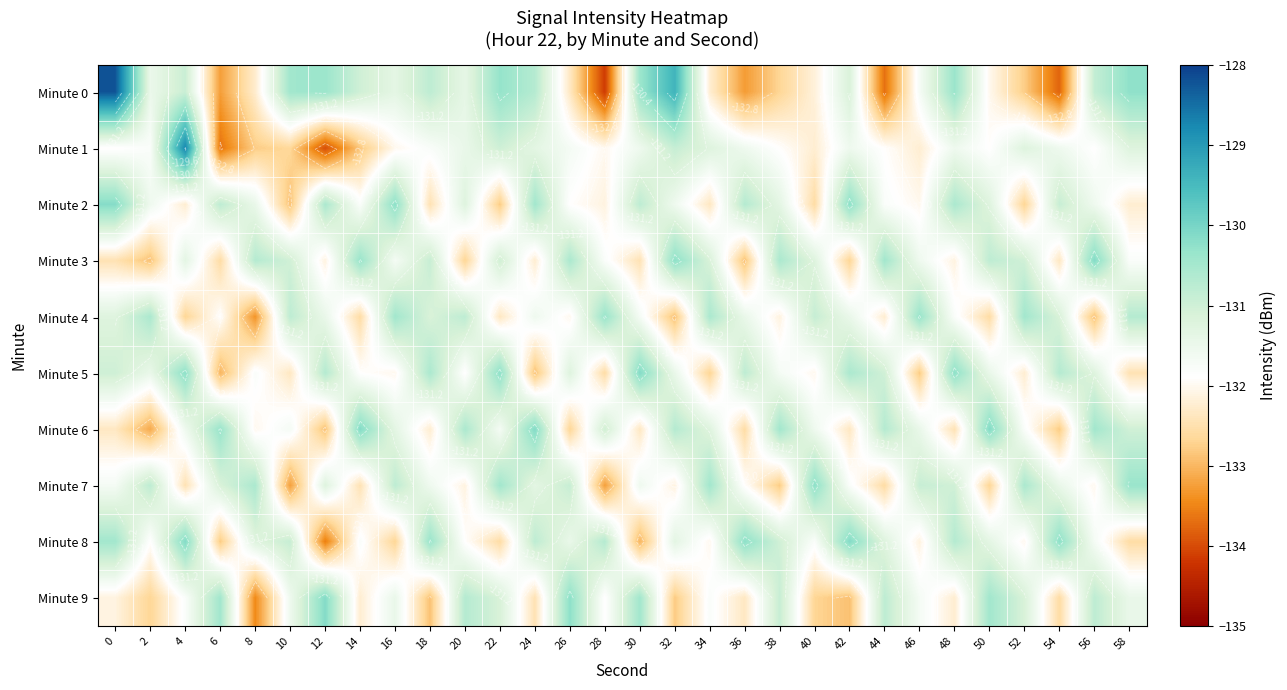

What is the minimum value for Minute 8?

-133.6